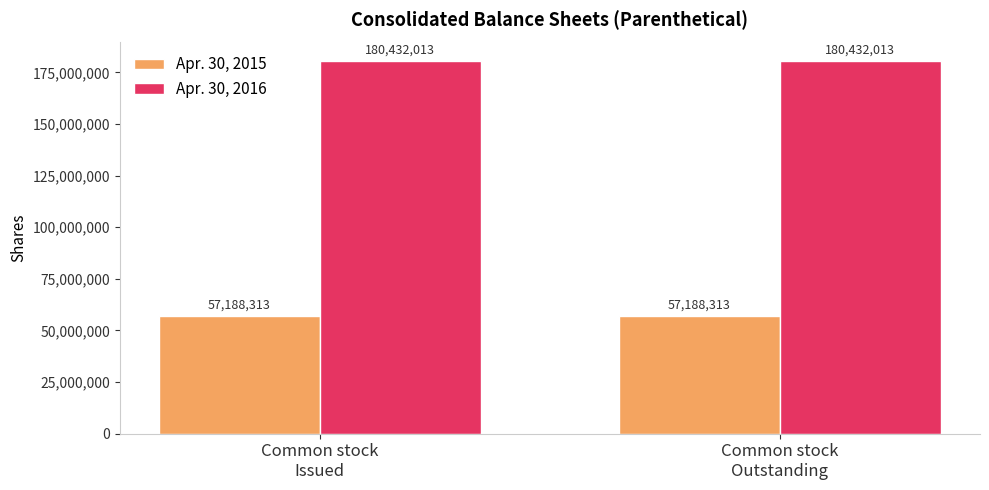

Read the Apr. 30, 2015 value at Common stock
Outstanding.

57188313